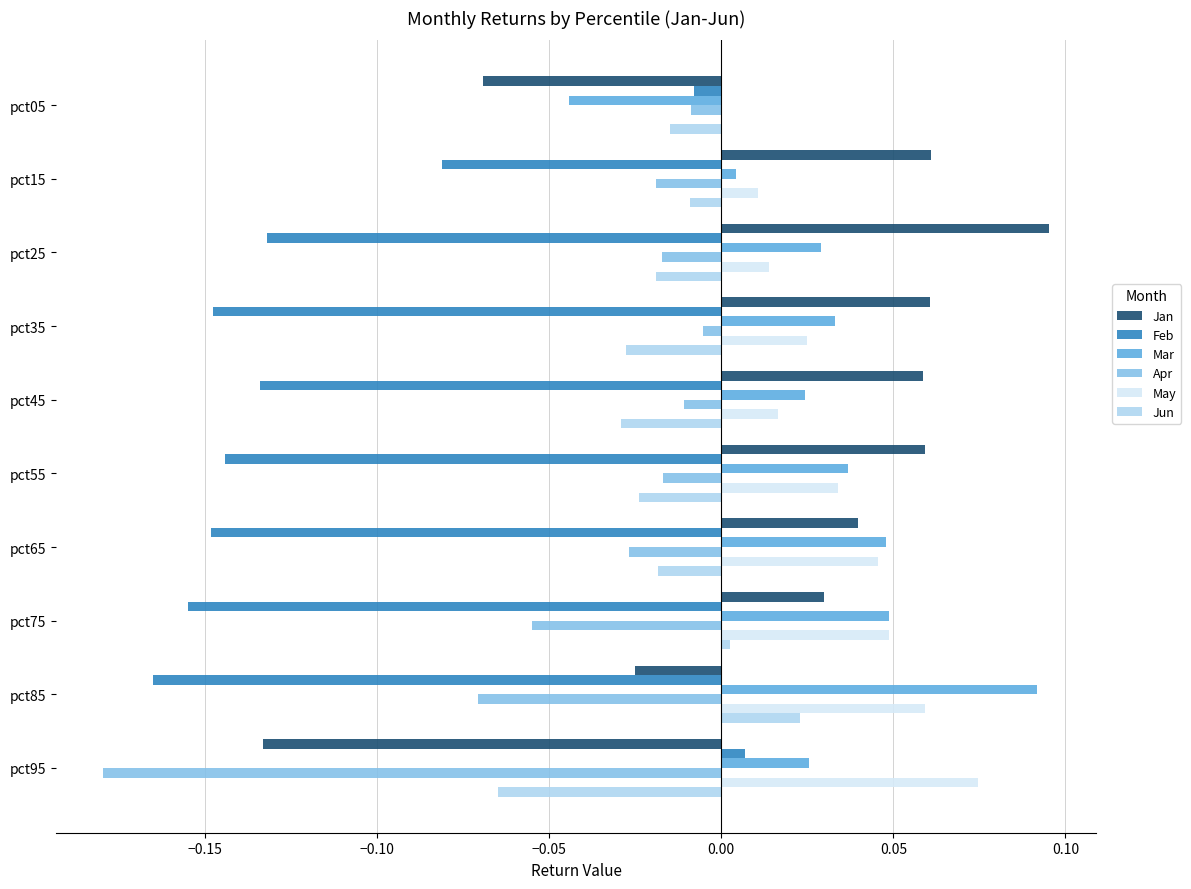

True or false: Mar has a value of 0.0 at pct35.

True